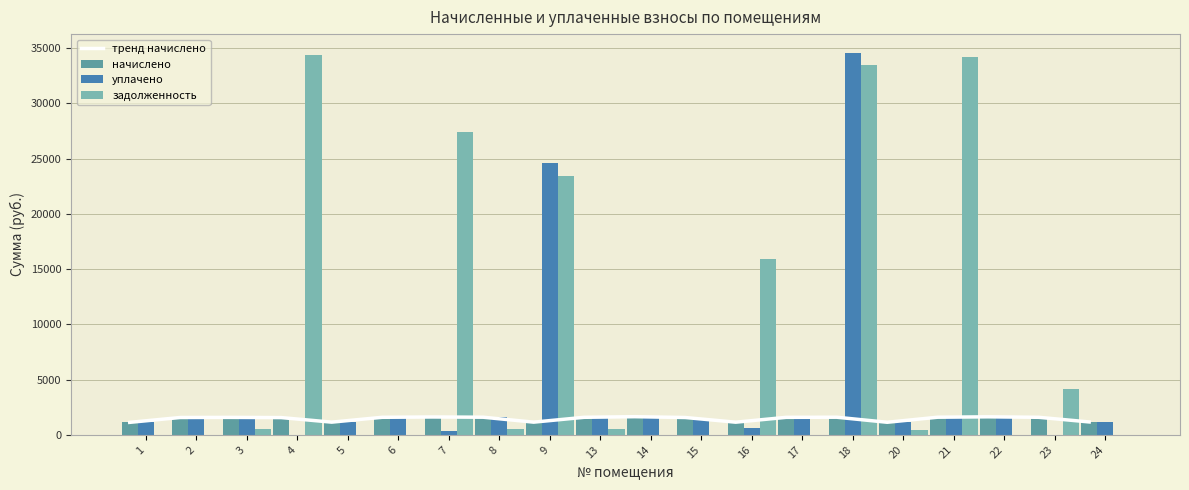

Is the value of уплачено at 18 greater than the value of начислено at 22?

Yes